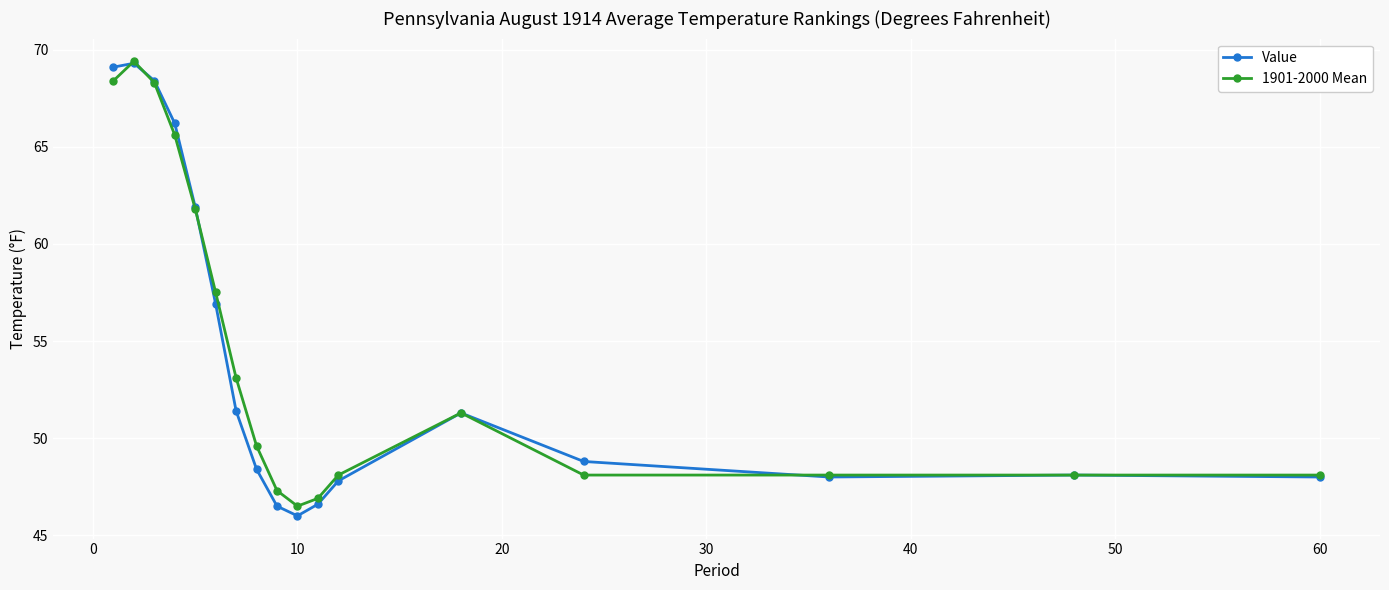

In Value, how many points are lower than both neighbors (excluding endpoints)?

2